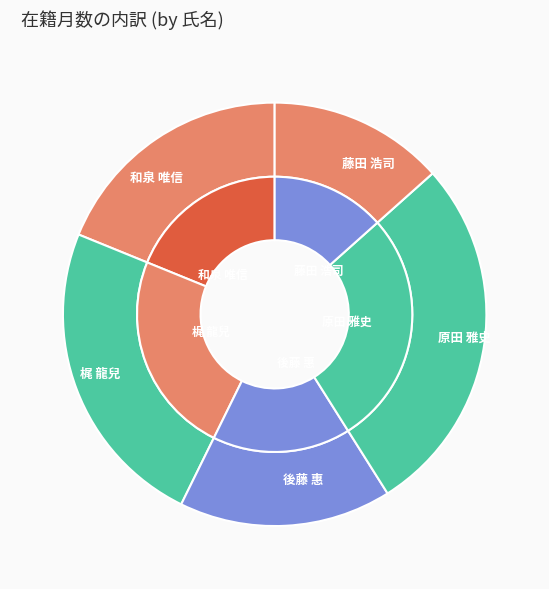

Rank the categories by value from lowest to highest.

藤田 浩司, 後藤 惠, 和泉 唯信, 梶 龍兒, 原田 雅史